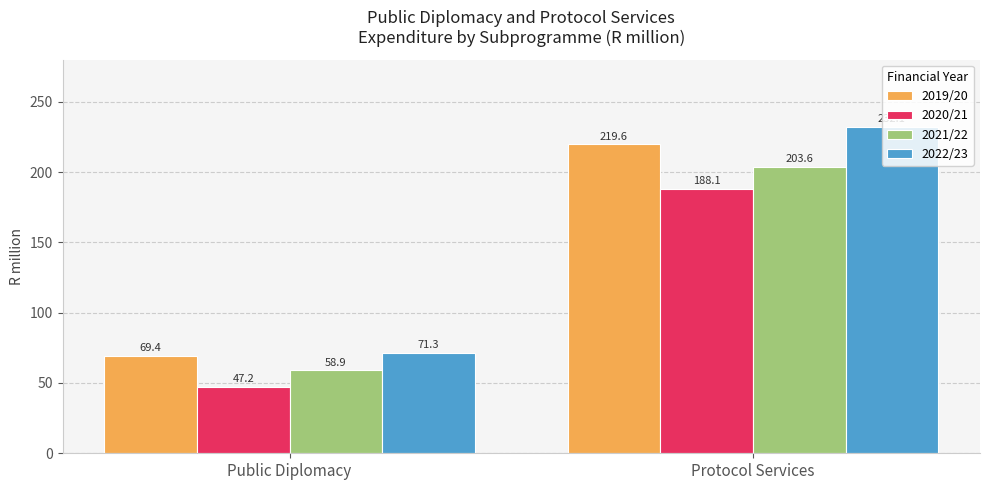

What is the difference between the 2020/21 values at Protocol Services and Public Diplomacy?

140.9